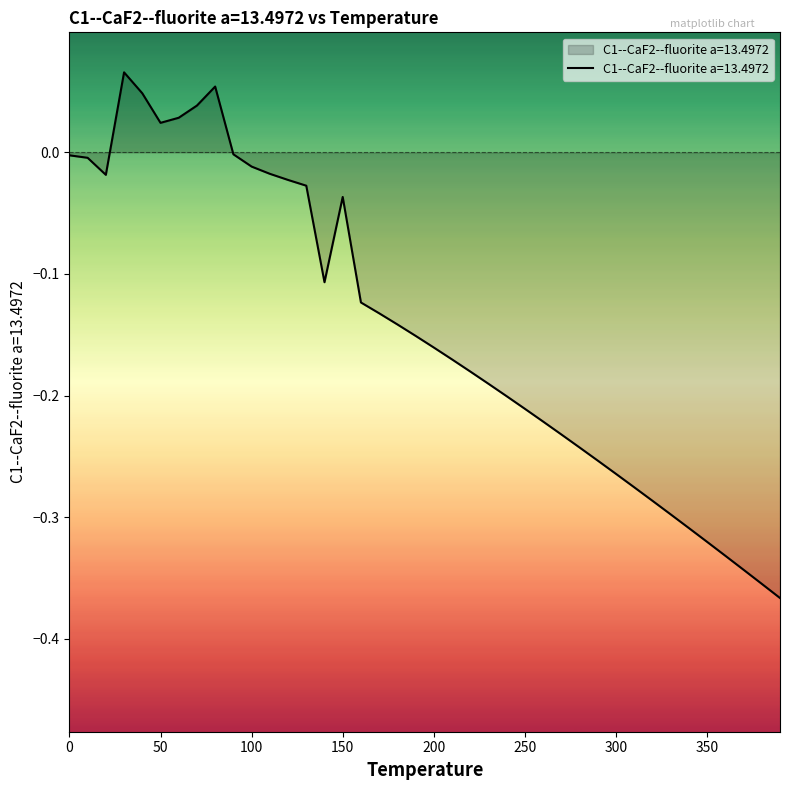

What is the difference between the maximum and minimum values?

0.4